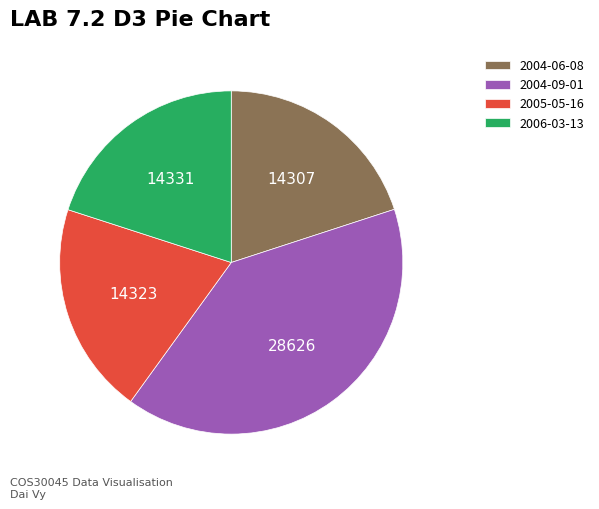

Approximately how many times larger is the value at 2006-03-13 compared to 2004-09-01?

0.5